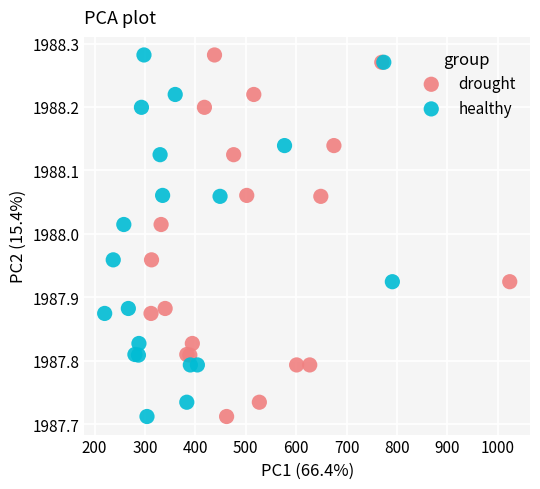

What are all the series names shown in the legend?

drought, healthy